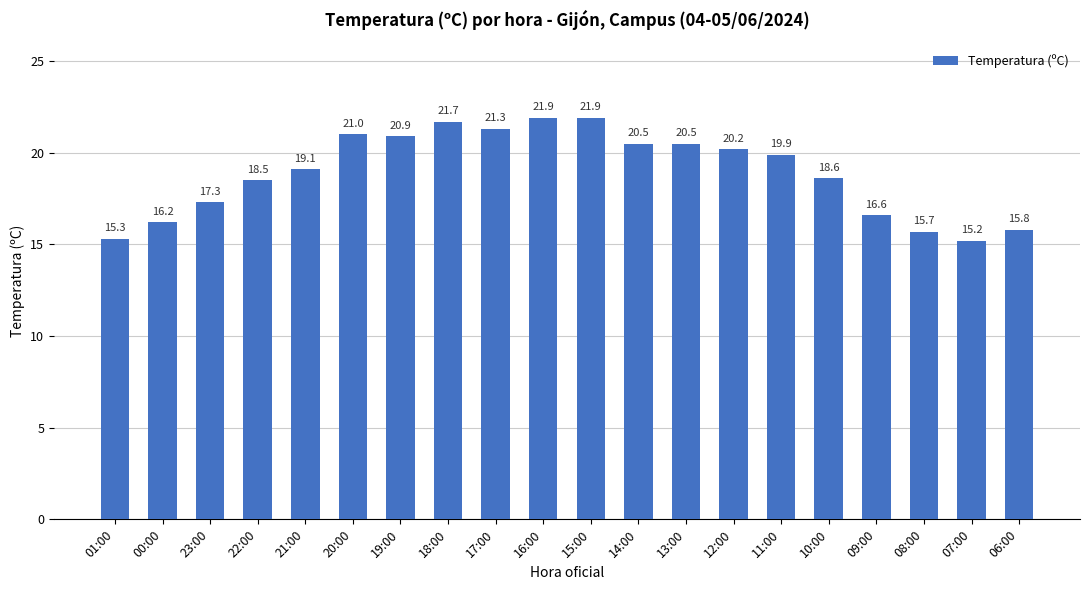

How many categories are shown in the chart?

20